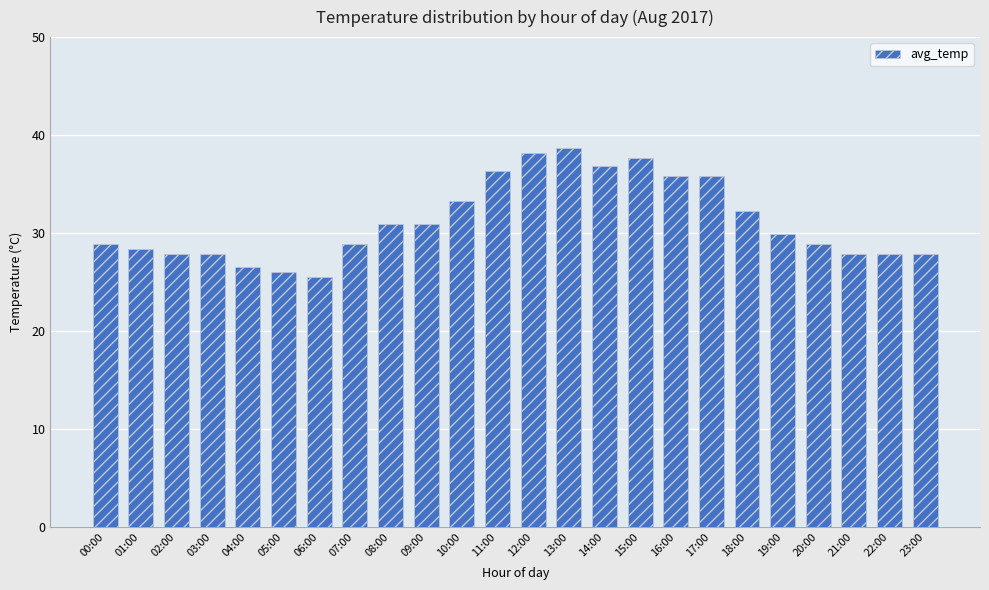

Reading left to right, what are all the values shown in this chart?

28.9	28.4	27.9	27.9	26.5	26.0	25.5	28.9	30.9	30.9	33.3	36.3	38.2	38.7	36.8	37.7	35.8	35.8	32.3	29.9	28.9	27.9	27.9	27.9